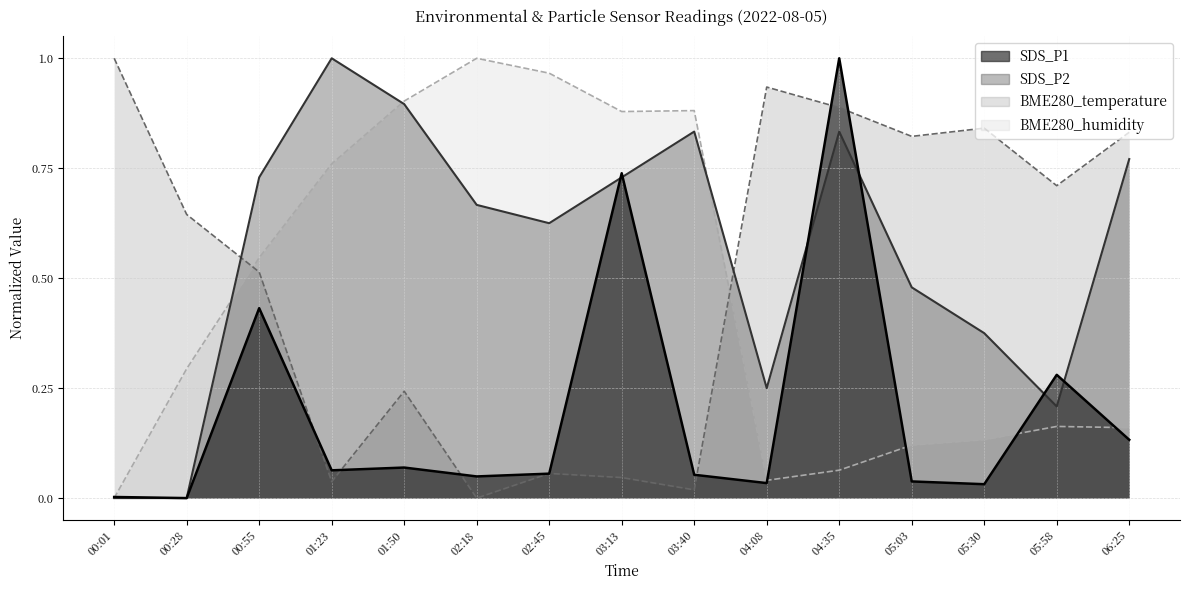

Where is SDS_P1 nearest to the value 0?

00:28